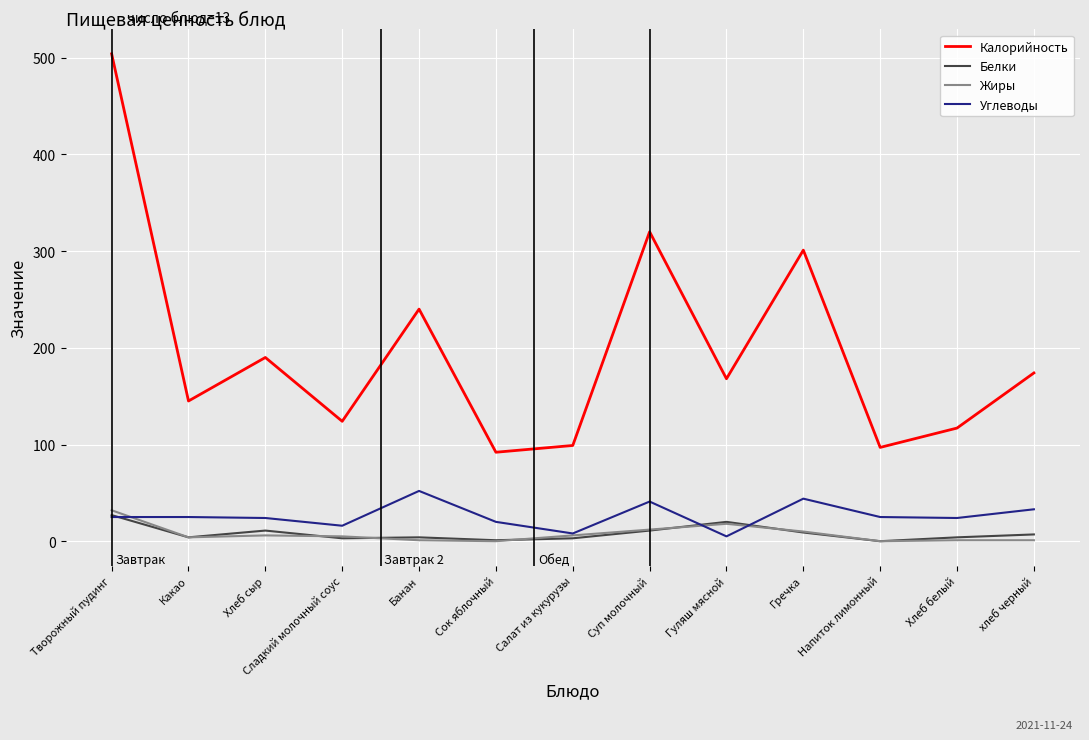

Is this an area chart (filled region under the line)?

No